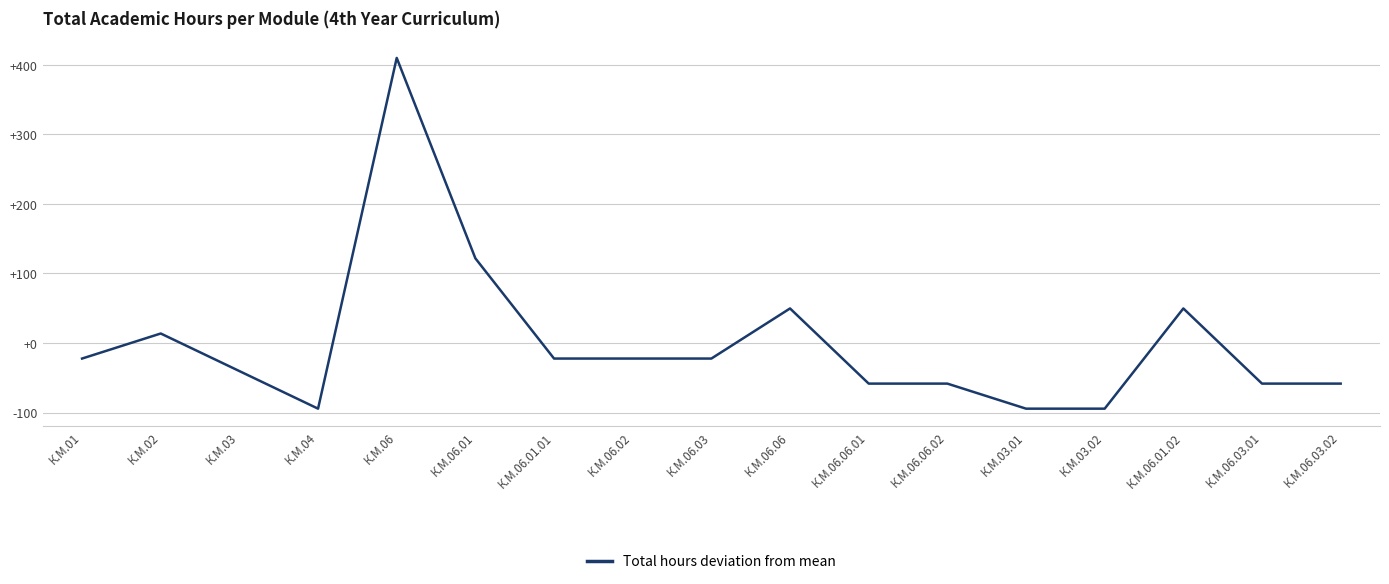

Reading right to left, transcribe all the data shown in this chart.

К.М.06.03.02=-58.2	К.М.06.03.01=-58.2	К.М.06.01.02=49.8	К.М.03.02=-94.2	К.М.03.01=-94.2	К.М.06.06.02=-58.2	К.М.06.06.01=-58.2	К.М.06.06=49.8	К.М.06.03=-22.2	К.М.06.02=-22.2	К.М.06.01.01=-22.2	К.М.06.01=121.8	К.М.06=409.8	К.М.04=-94.2	К.М.03=-40.2	К.М.02=13.8	К.М.01=-22.2